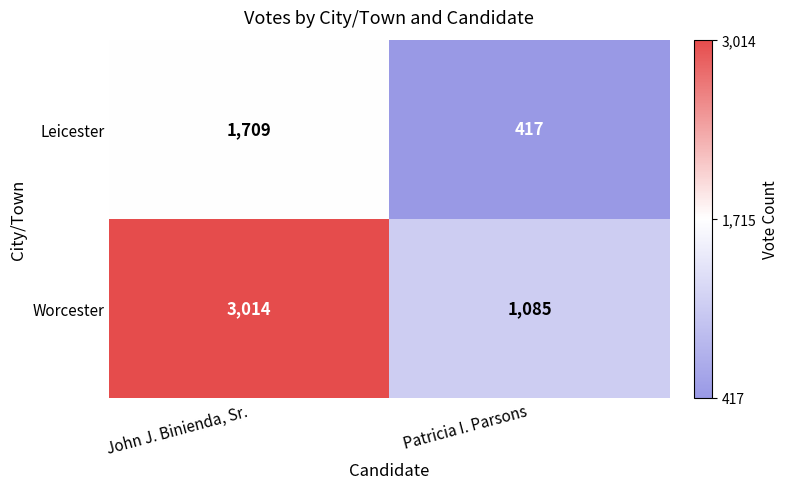

Read the Worcester value at Patricia I. Parsons, to the nearest 100.

1100